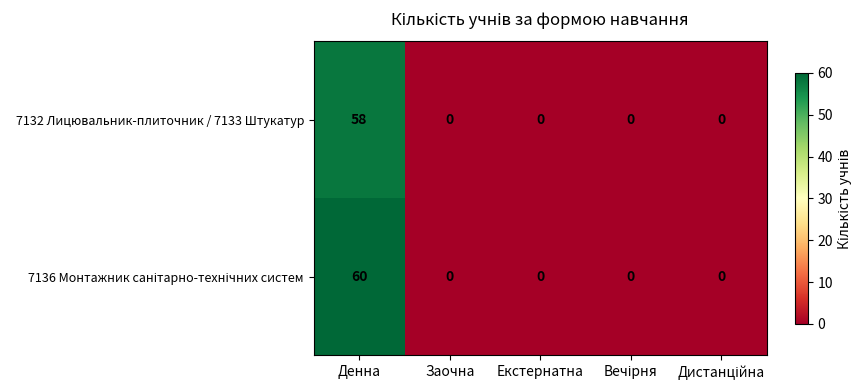

How many data points in 7132 Лицювальник-плиточник / 7133 Штукатур are above 0?

1